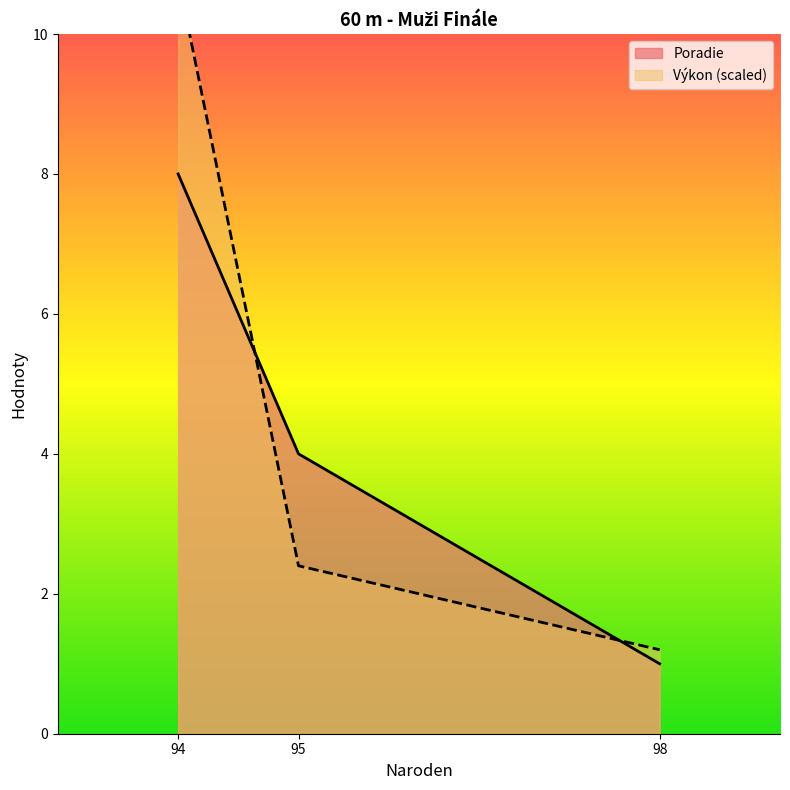

Is it true that Poradie equals 4 at 95?

True